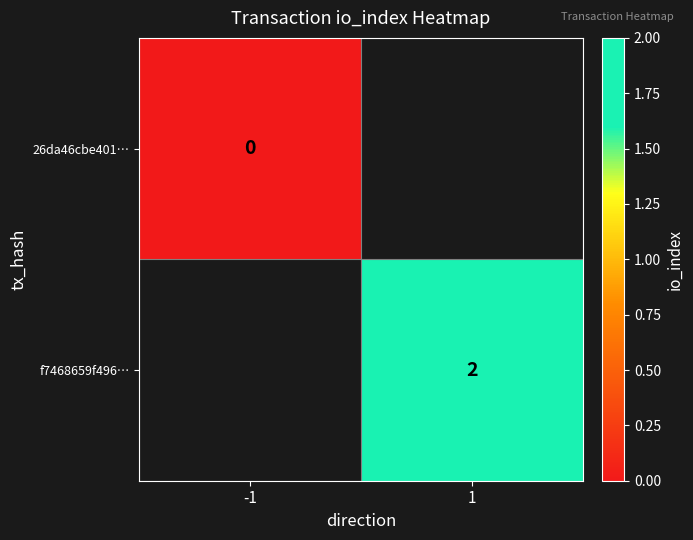

True or false: f7468659f496… has a value of 1 at 1.

False